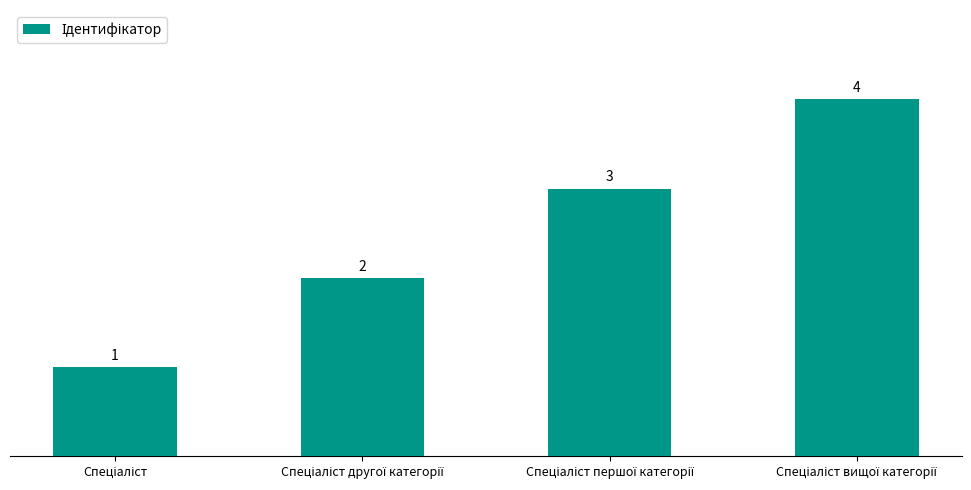

What is the maximum value shown in the chart?

4